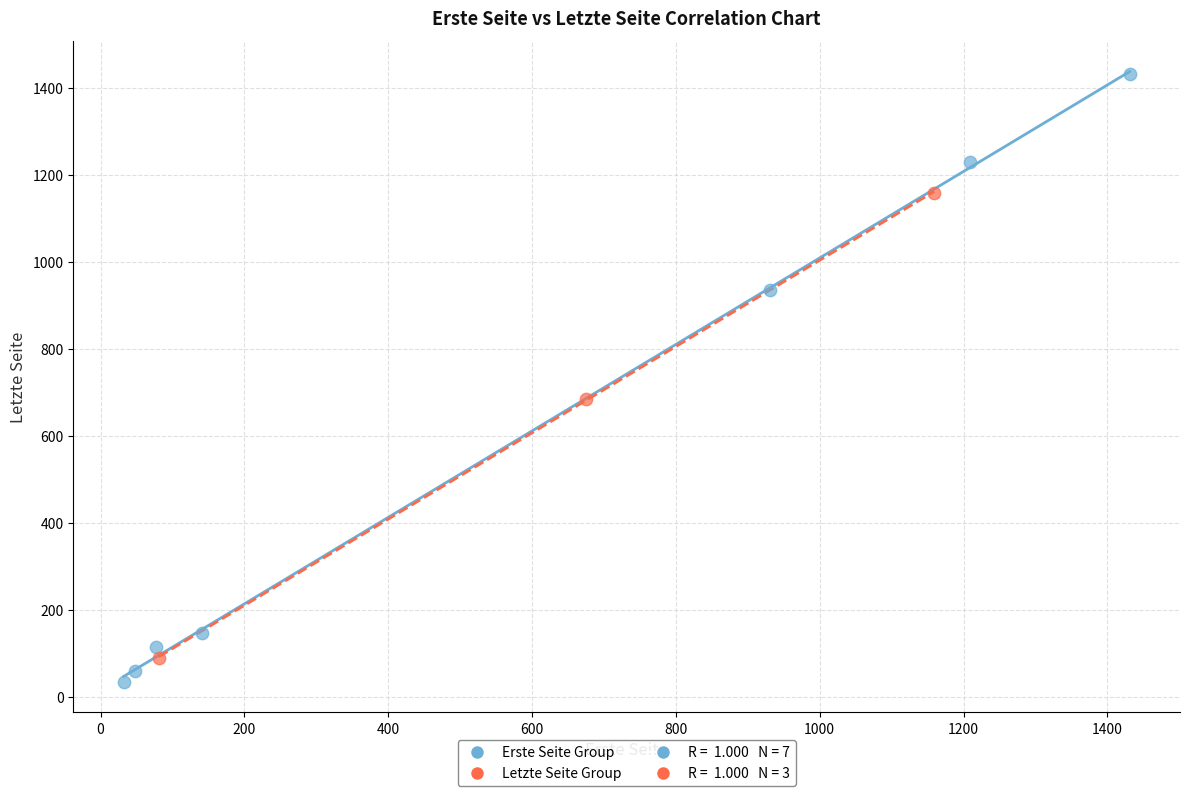

Which series has the widest spread of Y values?

Erste Seite Group